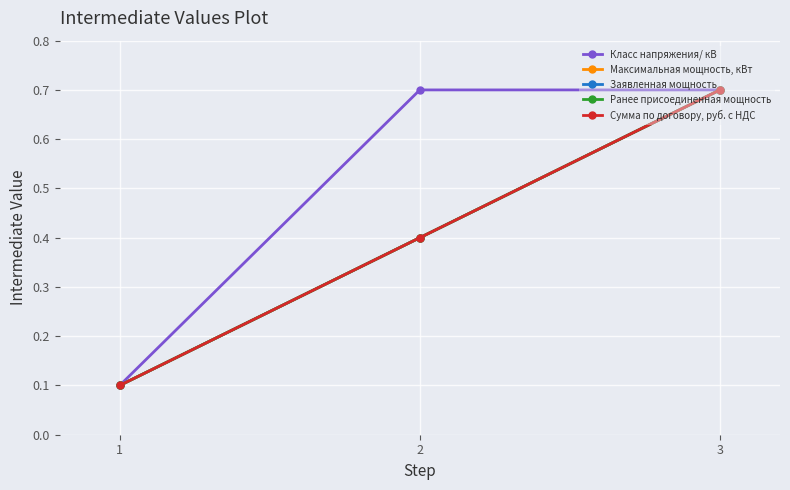

Does the chart have visible grid lines?

Yes